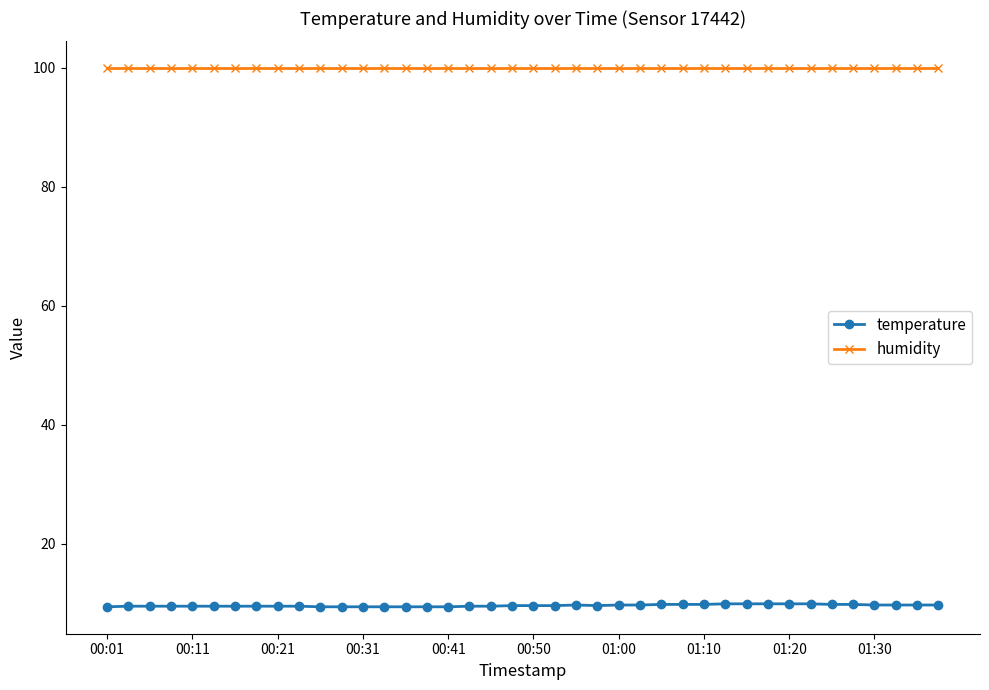

Which series has the widest spread of values?

temperature